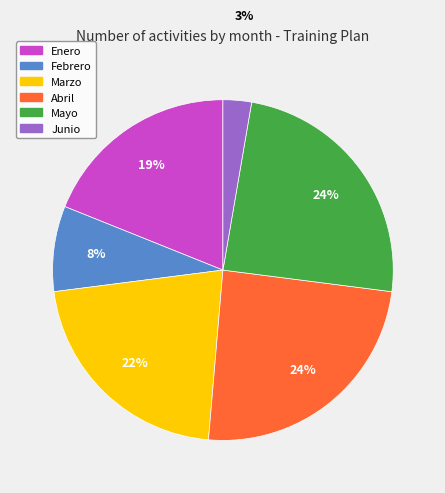

Is the sum of Enero and Mayo greater than half?

No